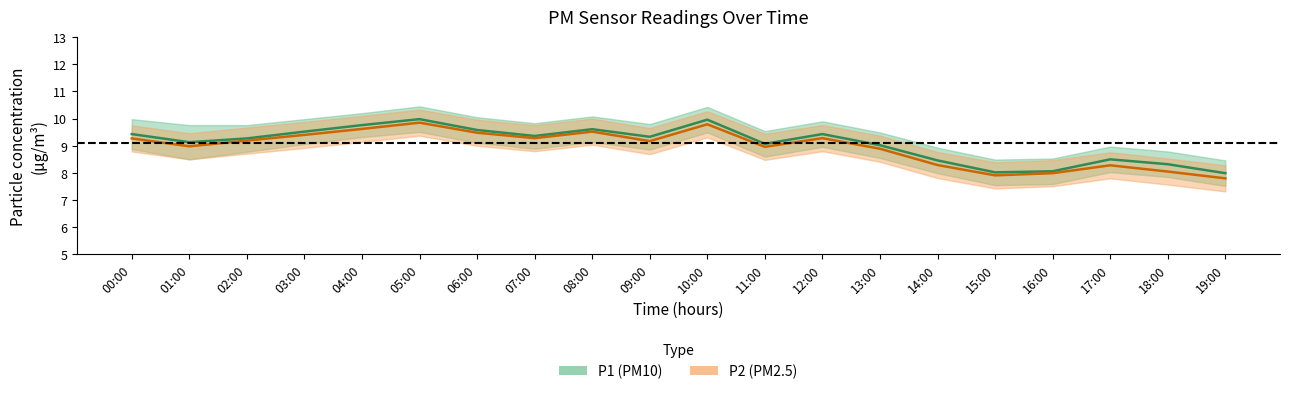

List the labels in order of P1_upper value, largest first.

05:00, 10:00, 04:00, 08:00, 06:00, 00:00, 03:00, 12:00, 07:00, 09:00, 01:00, 02:00, 11:00, 13:00, 17:00, 14:00, 18:00, 16:00, 15:00, 19:00